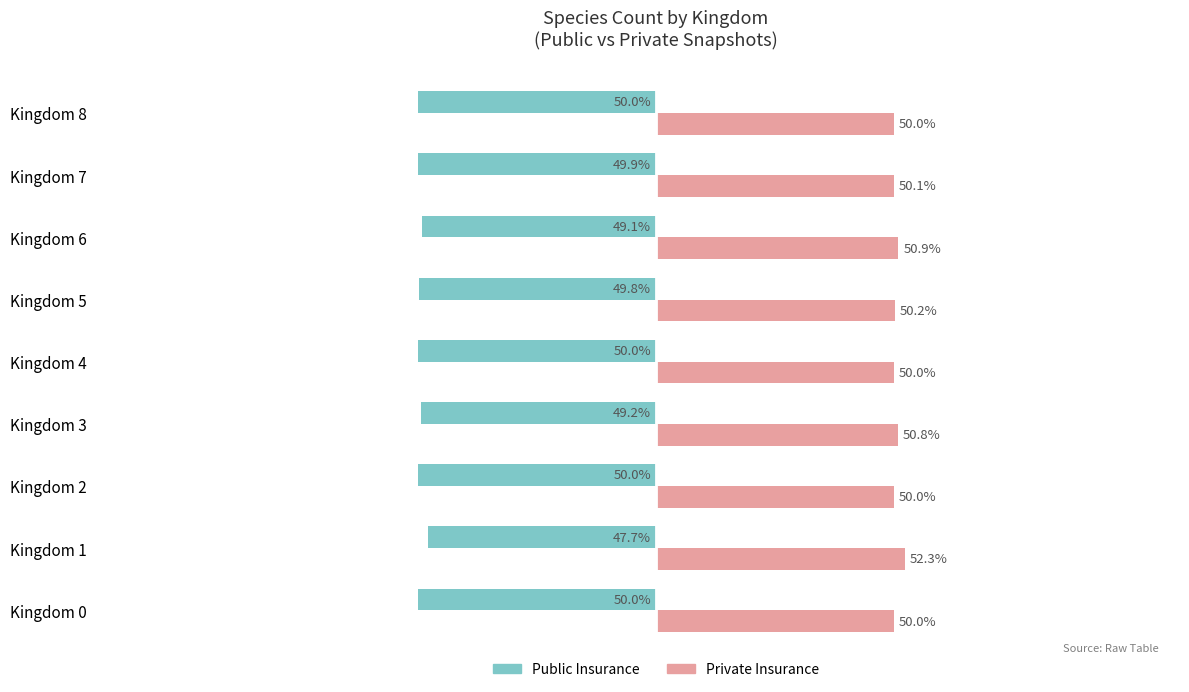

Rank the series by their maximum value, from highest to lowest.

Private Insurance, Public Insurance